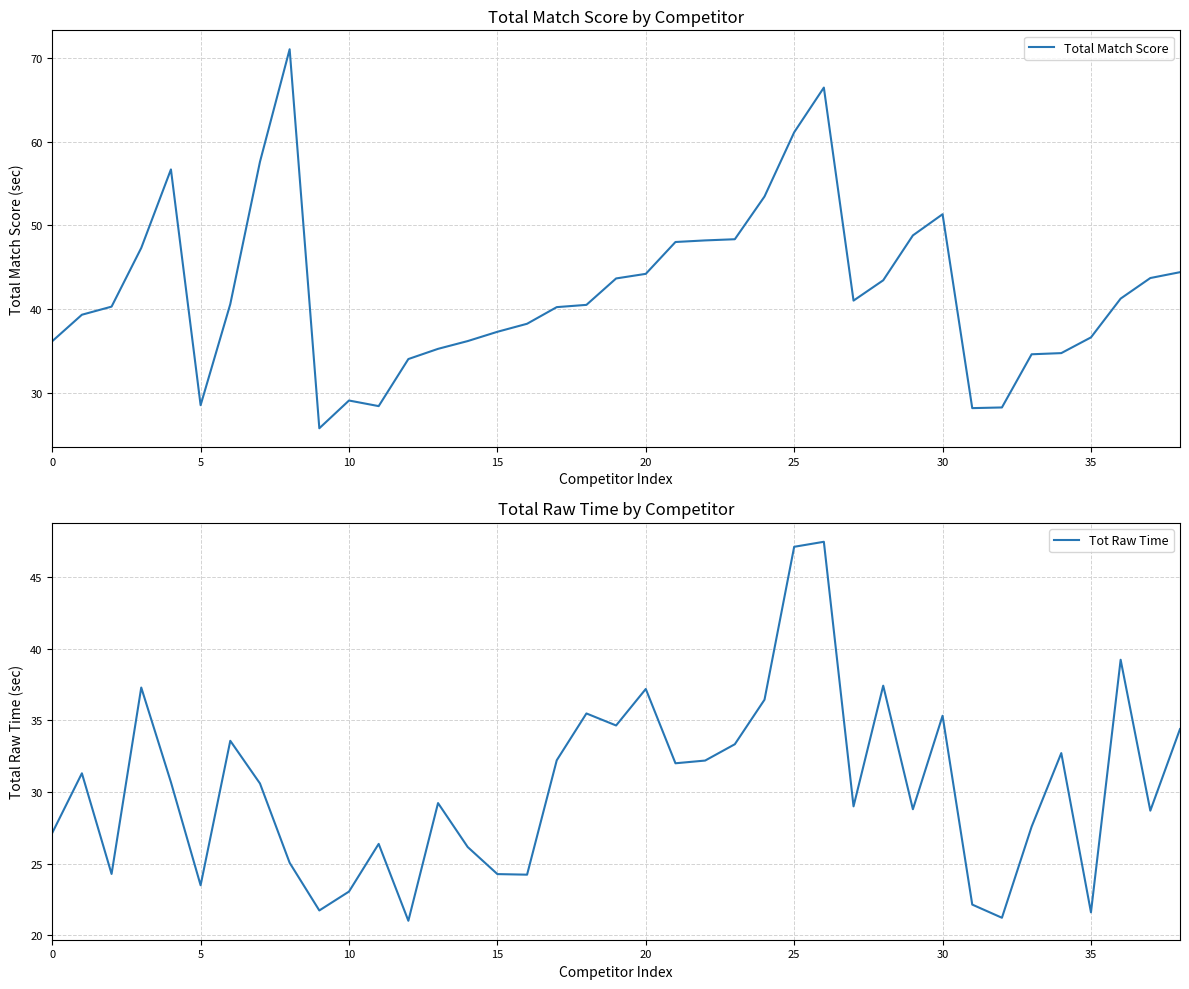

How many interior local valleys does the Total Match Score series have?

5